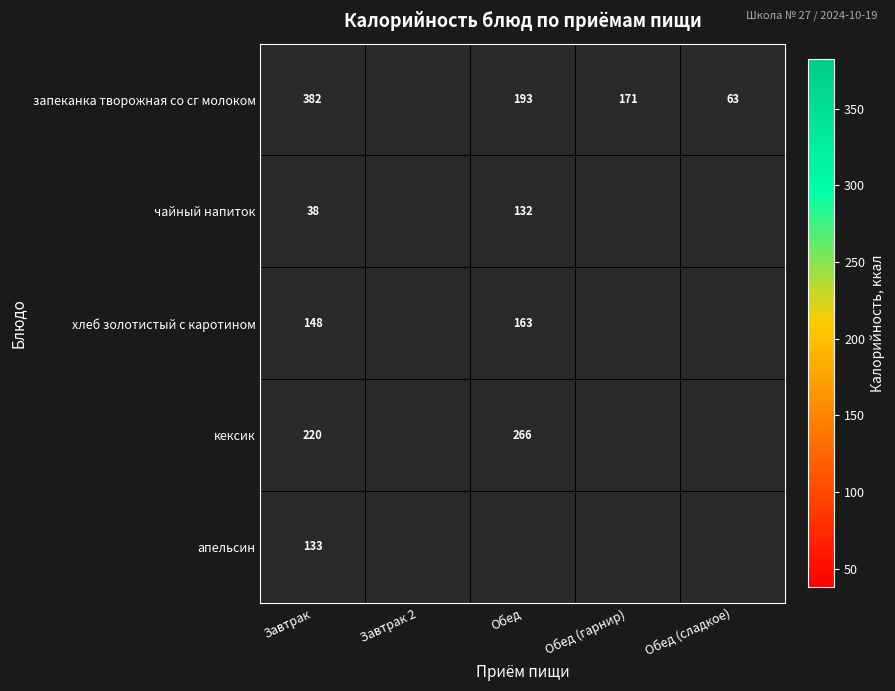

At how many categories does at least one series exceed 309?

1